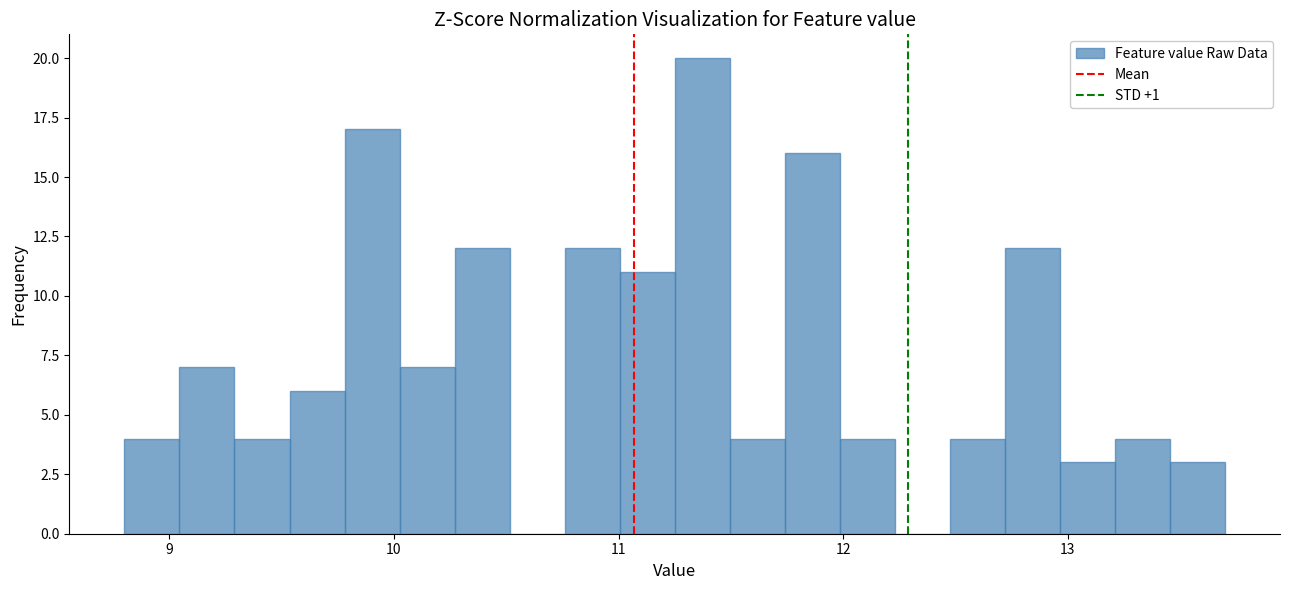

Read against the x-axis, roughly where is the centre of the tallest bar?

11.4